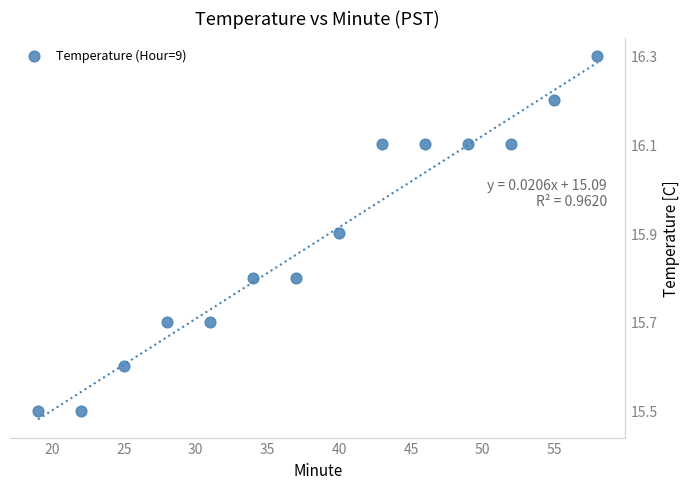

What is the range of X values (max minus min)?

39.0